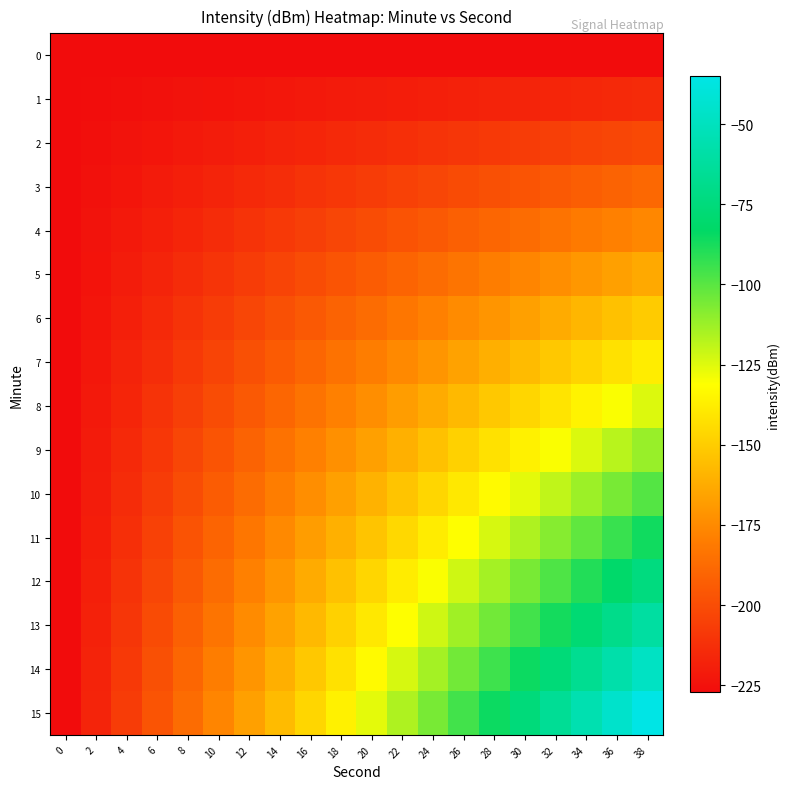

What is the minimum value shown in the chart?

-227.2